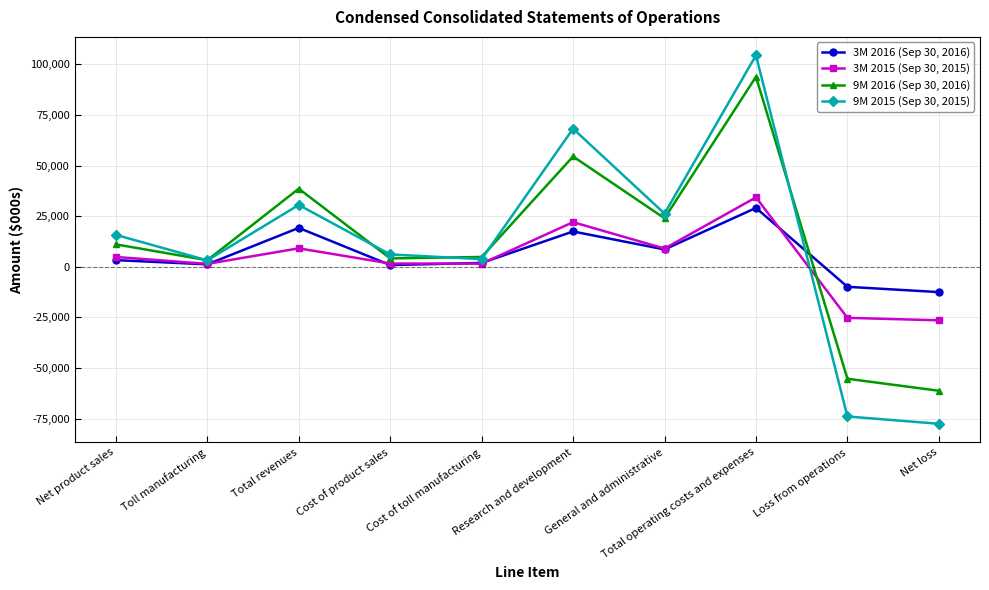

After their last crossing, which series has the higher values: 9M 2015 (Sep 30, 2015) or 3M 2015 (Sep 30, 2015)?

3M 2015 (Sep 30, 2015)